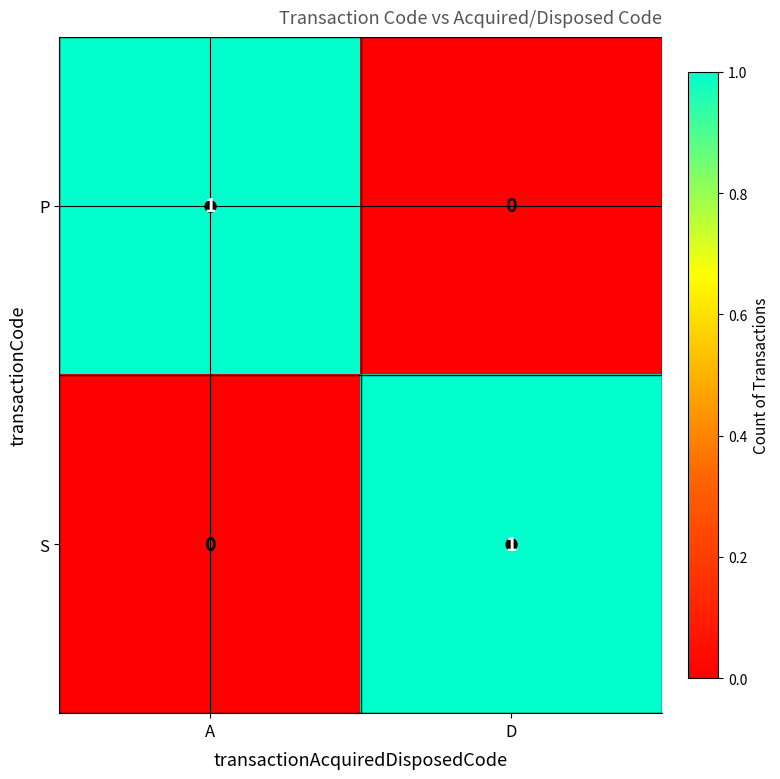

True or false: P has a value of 0 at D.

True